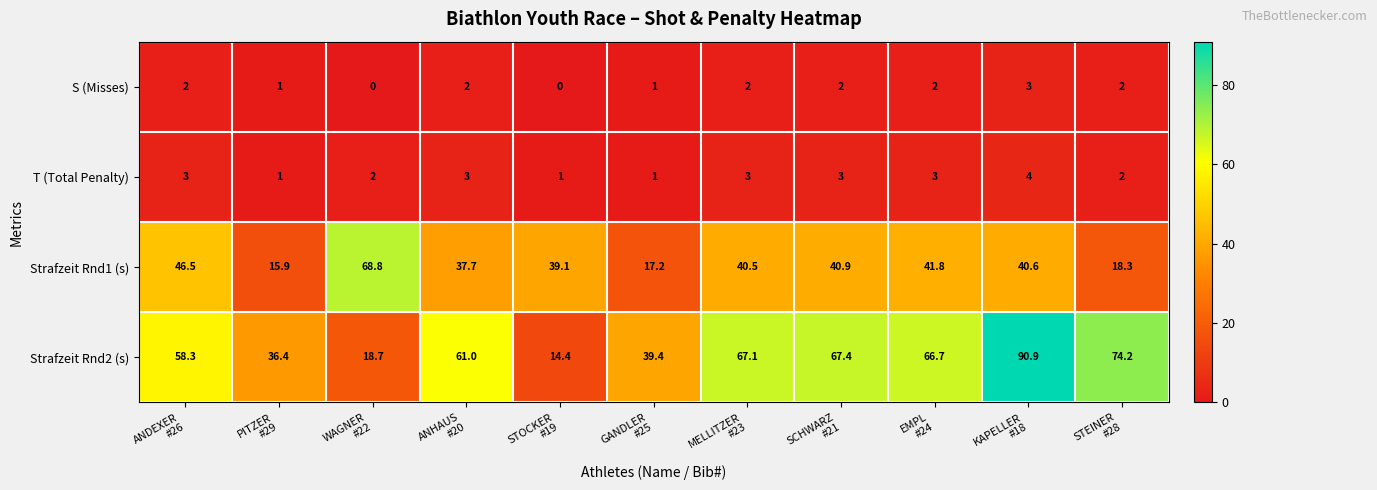

Rank the series by their maximum value, from lowest to highest.

S (Misses), T (Total Penalty), Strafzeit Rnd1 (s), Strafzeit Rnd2 (s)